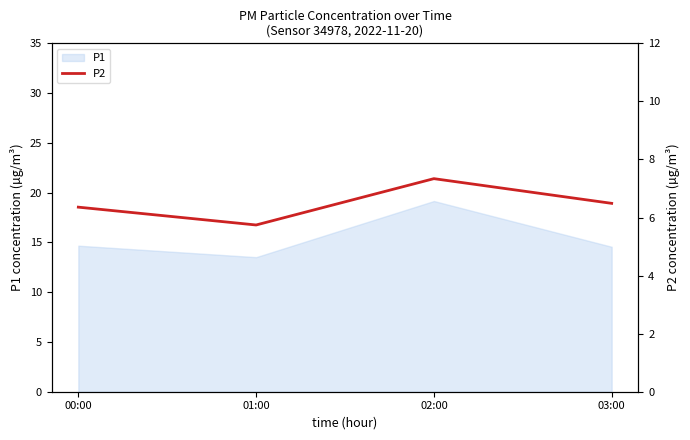

How many interior local peaks (higher than both neighbors) does the data have?

1